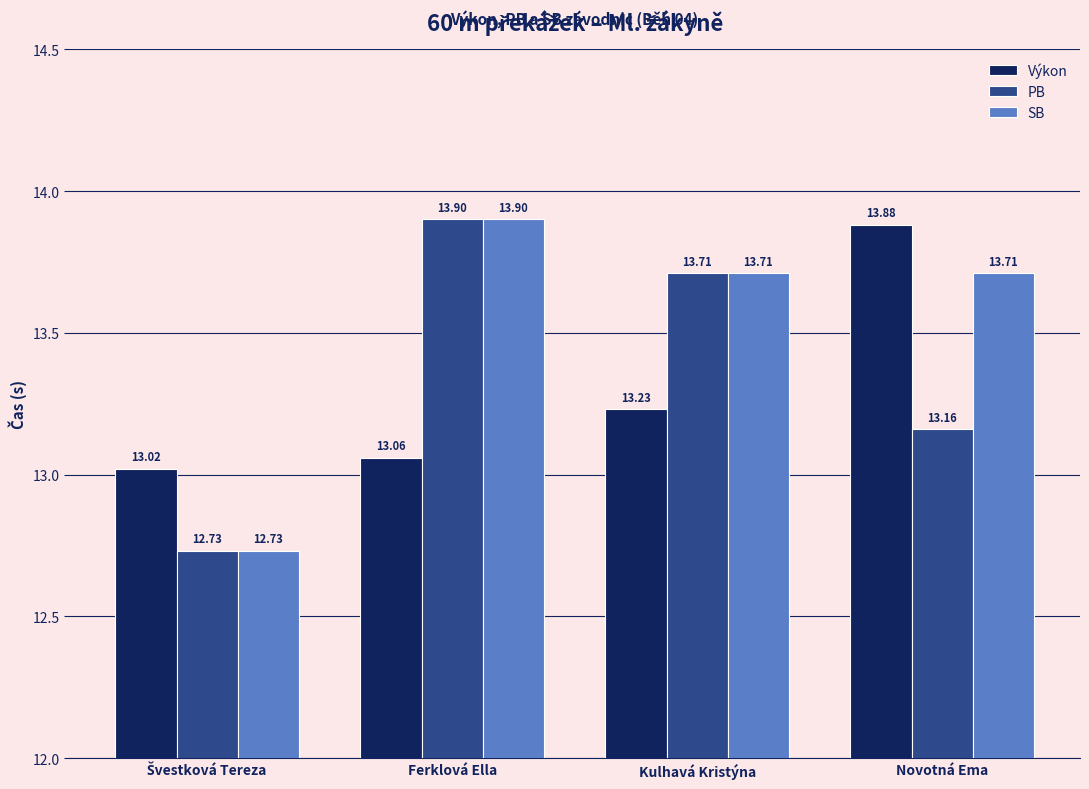

What is the difference between the highest and lowest values at Ferklová Ella?

0.8